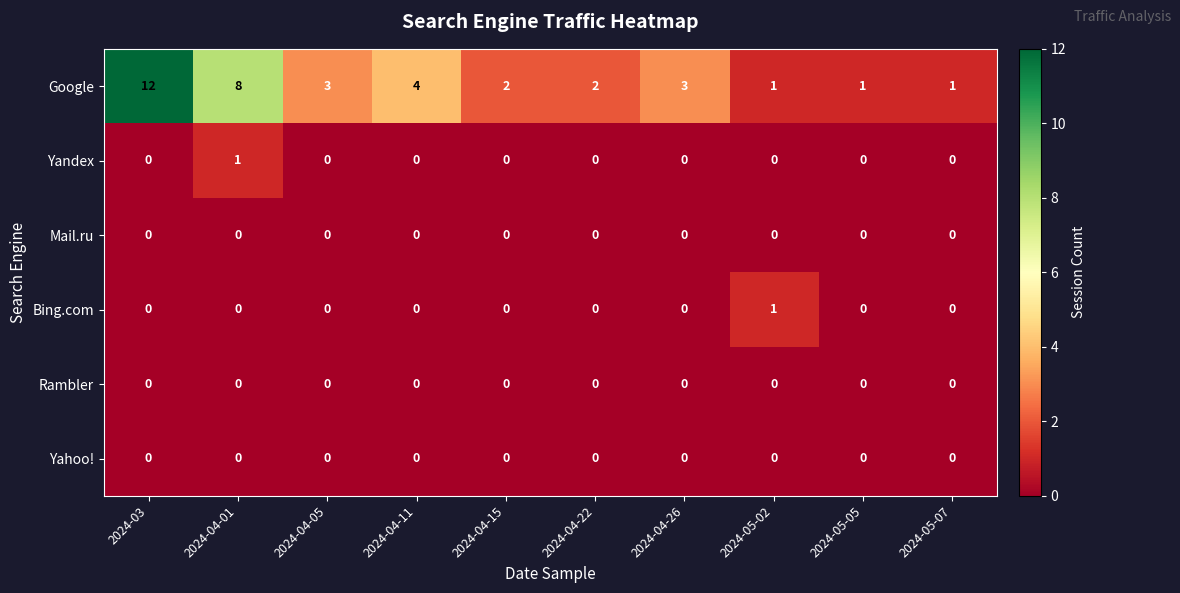

At how many categories does at least one series exceed 6?

2